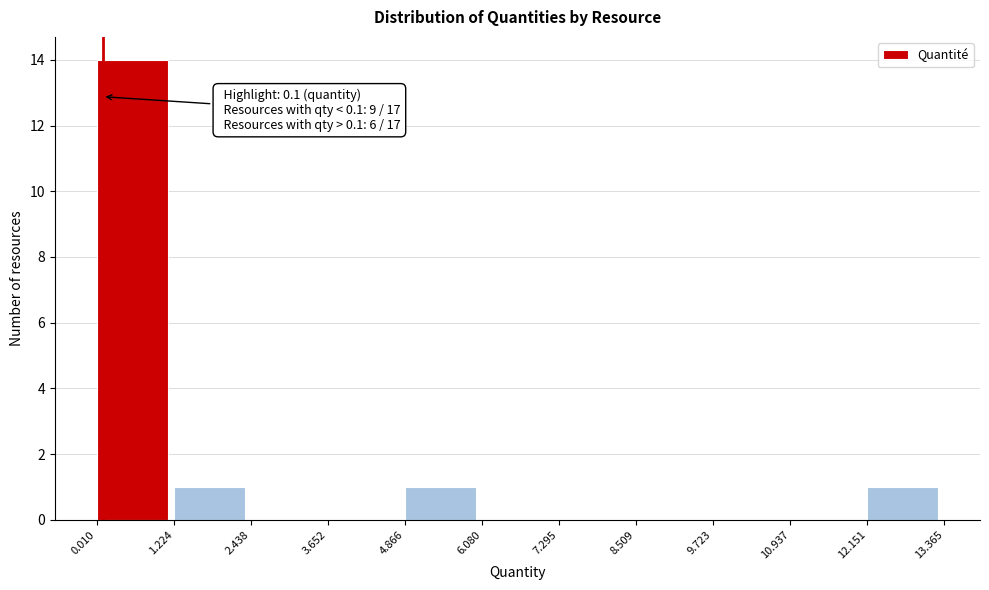

Over which range of the x-axis is the bar tallest?

0.010 to 1.224